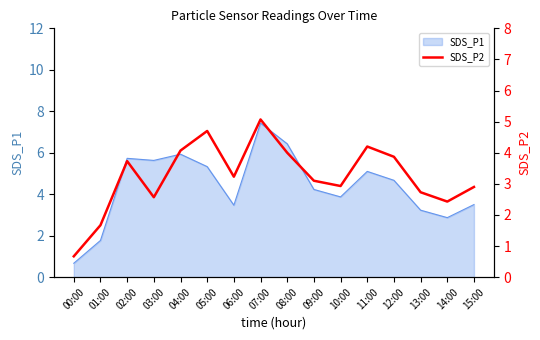

Where is the first local minimum?

03:00